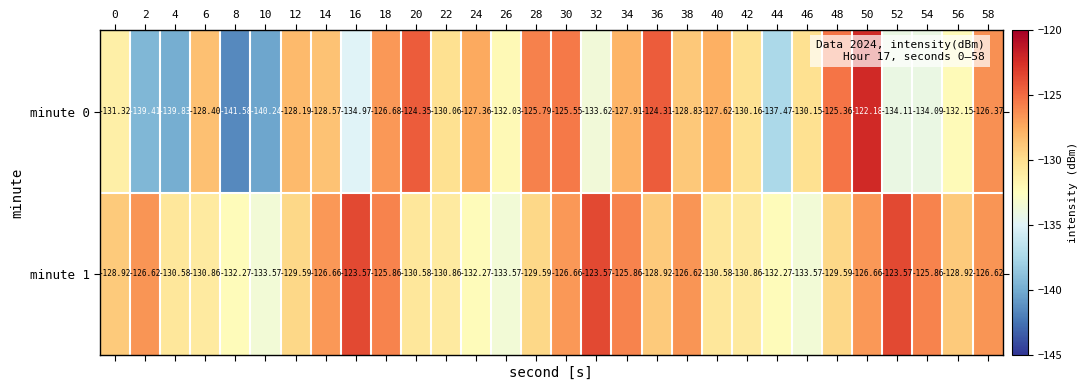

Is the value of minute 0 at 32 greater than the value of minute 1 at 42?

No